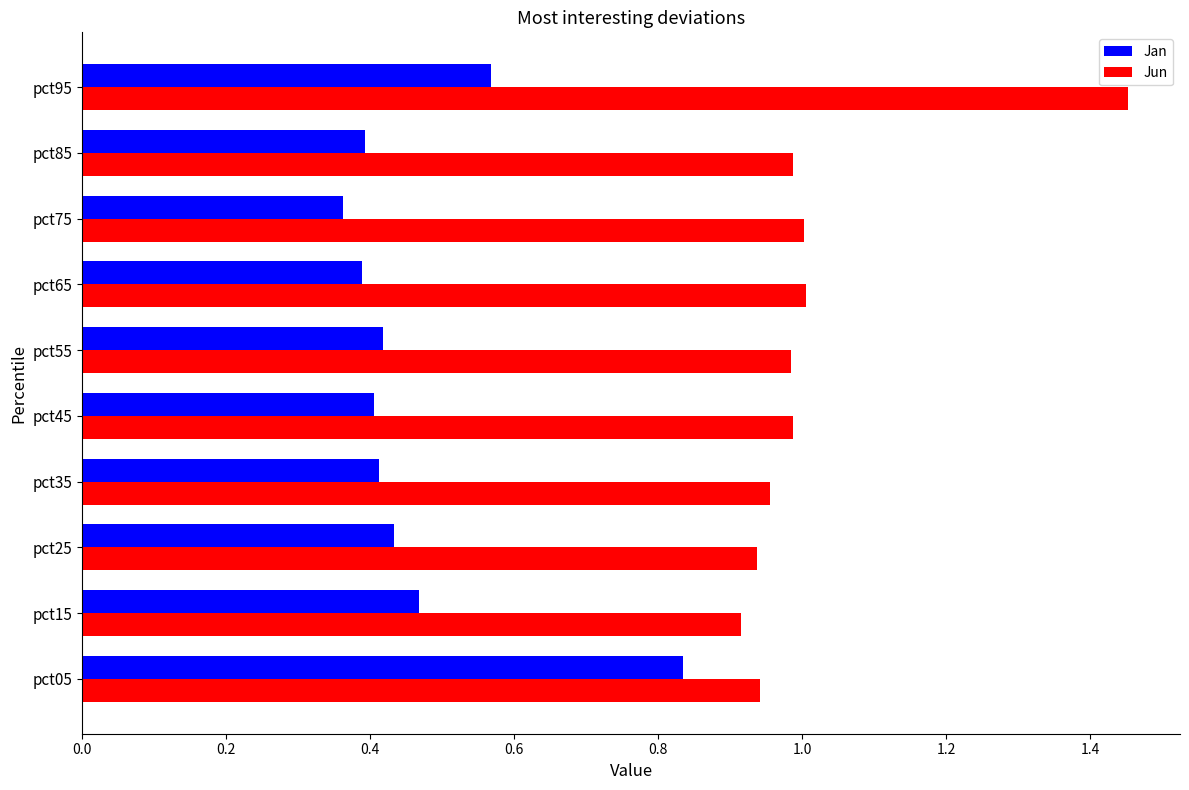

List the series in order of their peak value, highest first.

Jun, Jan